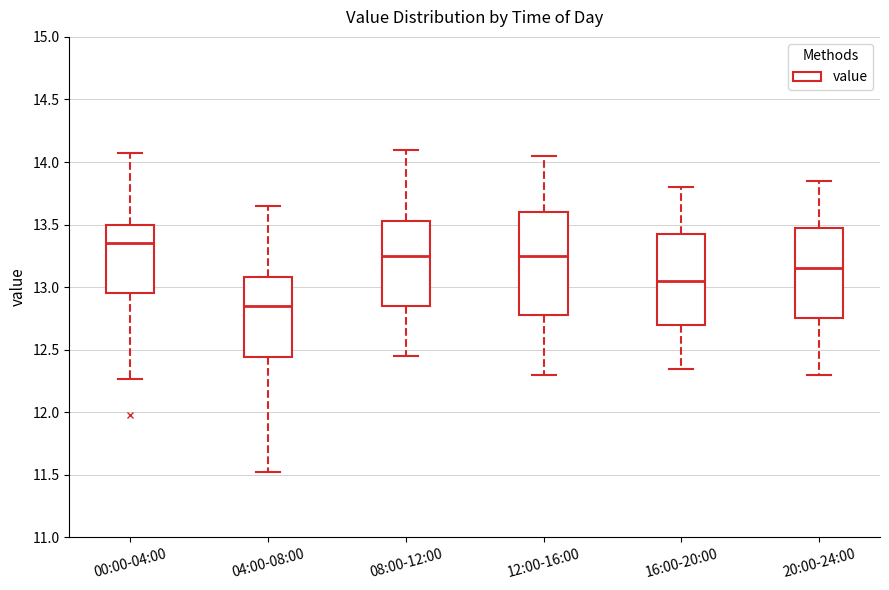

Which box is the tallest, from its lower edge to its upper edge?

12:00-16:00